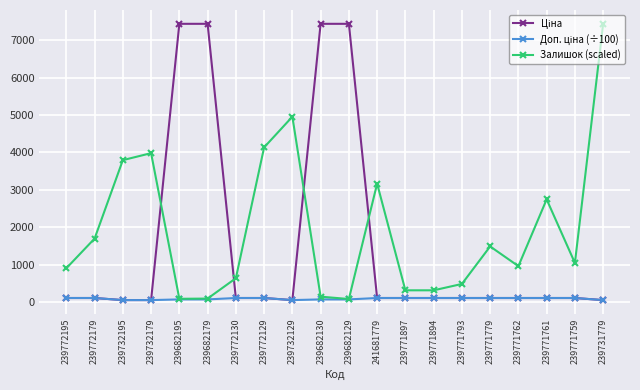

Is it true that Залишок (scaled) equals 962.8 at 239771762?

True